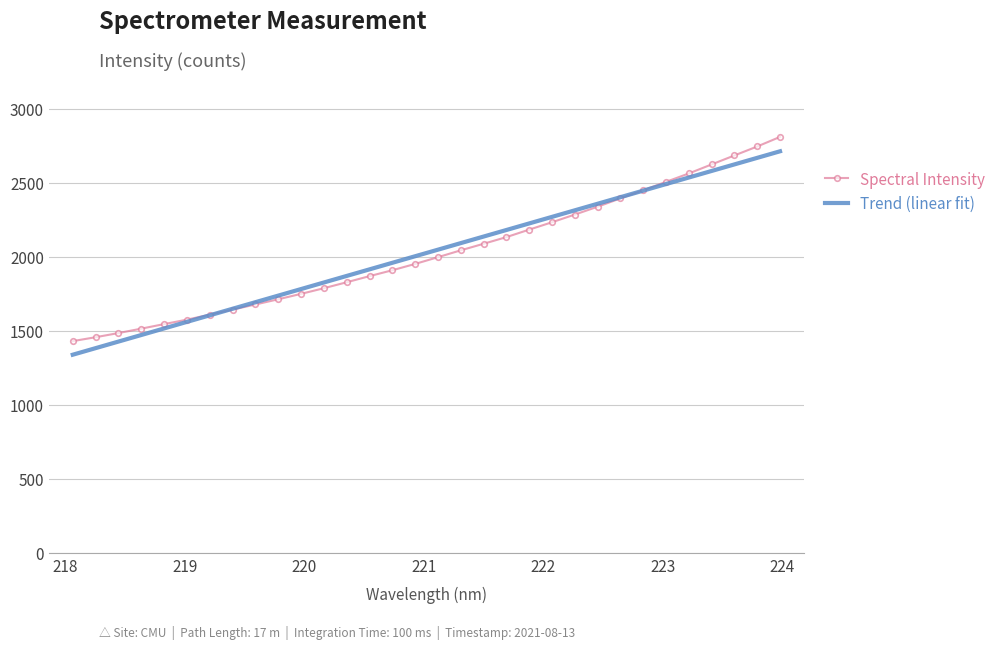

Which series has the widest spread of values?

Spectral Intensity